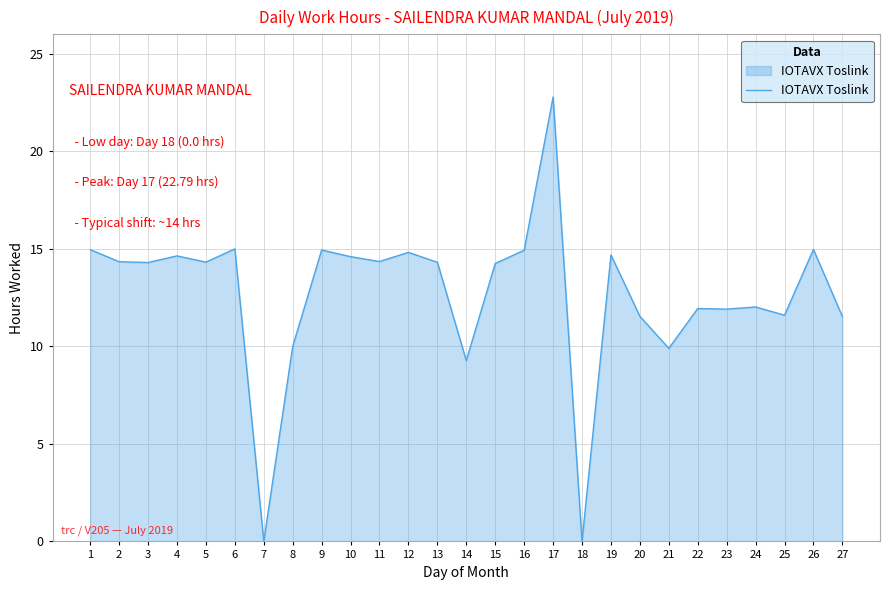

What is the approximate value at 5?

14.3